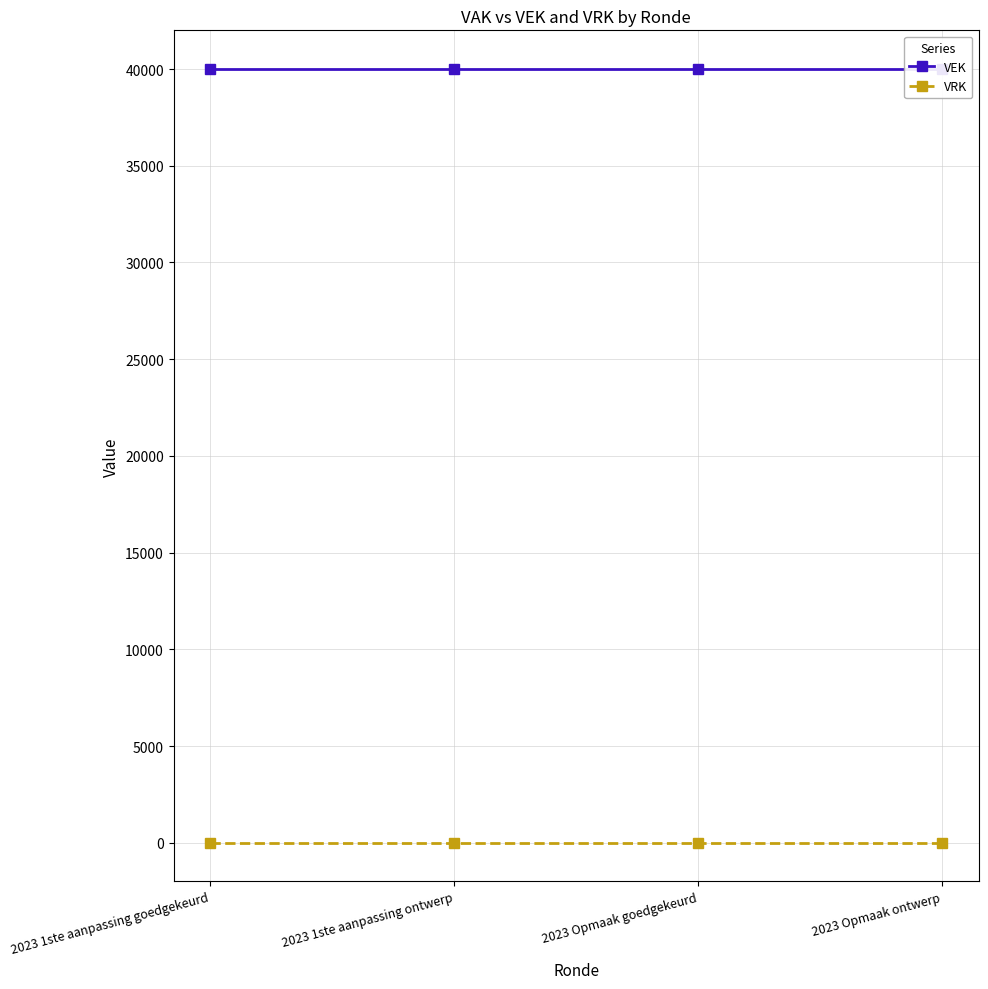

Rank the series at 2023 Opmaak goedgekeurd from highest to lowest value.

VEK, VRK